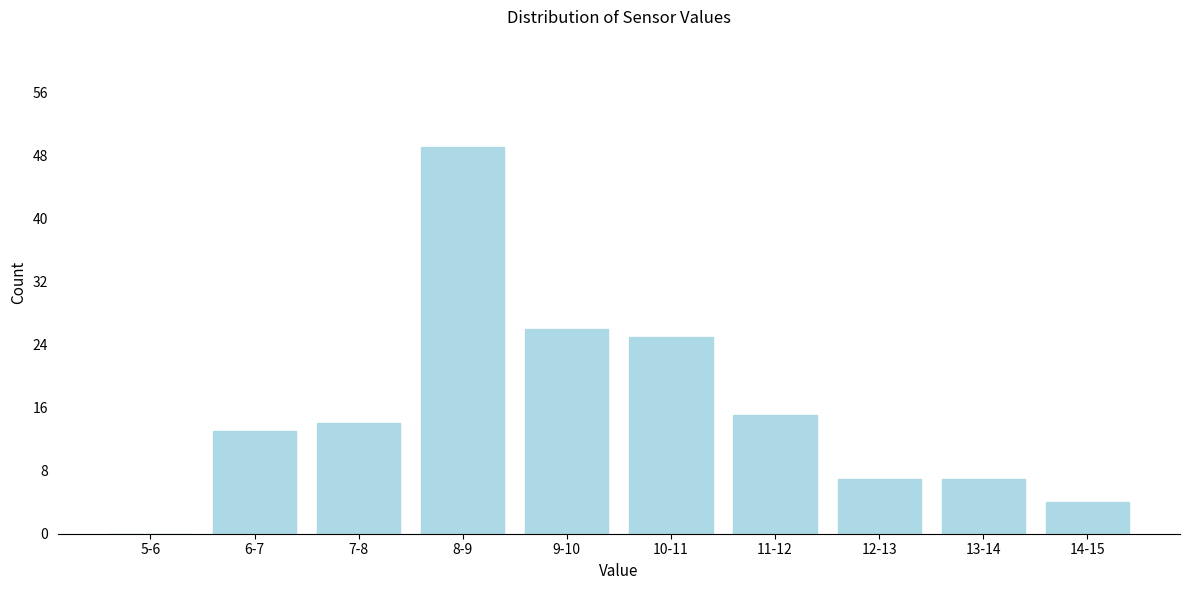

Reading left to right, transcribe all the data shown in this chart.

5-6=0	6-7=13	7-8=14	8-9=49	9-10=26	10-11=25	11-12=15	12-13=7	13-14=7	14-15=4